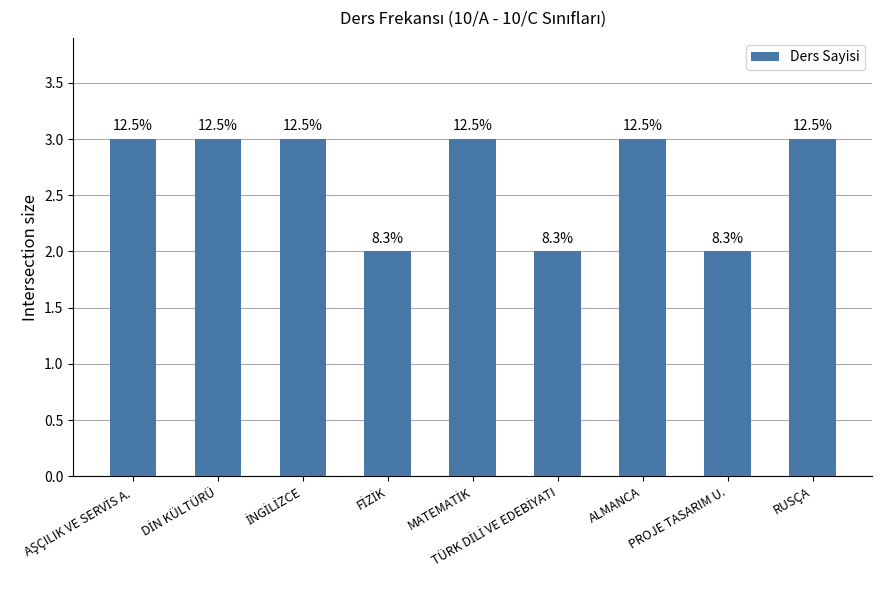

List the labels in order of value, largest first.

AŞÇILIK VE SERVİS A., DİN KÜLTÜRÜ, İNGİLİZCE, MATEMATİK, ALMANCA, RUSÇA, FİZİK, TÜRK DİLİ VE EDEBİYATI, PROJE TASARIM U.